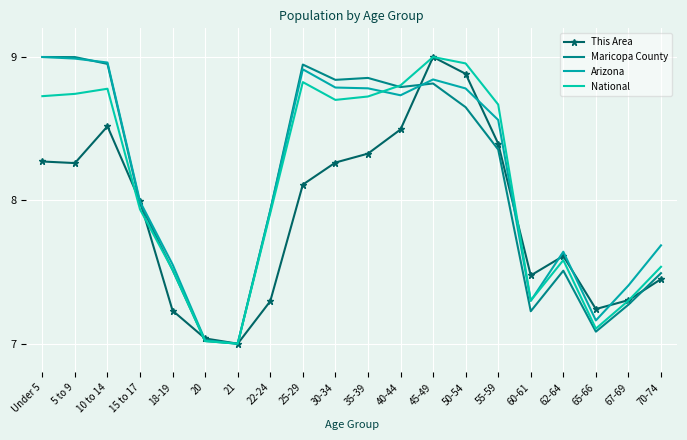

Reading left to right, list all the values displayed in this chart.

This Area: Under 5=8.3	5 to 9=8.3	10 to 14=8.5	15 to 17=8.0	18-19=7.2	20=7.0	21=7.0	22-24=7.3	25-29=8.1	30-34=8.3	35-39=8.3	40-44=8.5	45-49=9.0	50-54=8.9	55-59=8.4	60-61=7.5	62-64=7.6	65-66=7.2	67-69=7.3	70-74=7.5
Maricopa County: Under 5=9.0	5 to 9=9.0	10 to 14=9.0	15 to 17=8.0	18-19=7.5	20=7.0	21=7.0	22-24=7.9	25-29=8.9	30-34=8.8	35-39=8.9	40-44=8.8	45-49=8.8	50-54=8.6	55-59=8.4	60-61=7.2	62-64=7.5	65-66=7.1	67-69=7.3	70-74=7.5
Arizona: Under 5=9.0	5 to 9=9.0	10 to 14=9.0	15 to 17=8.0	18-19=7.6	20=7.0	21=7.0	22-24=7.9	25-29=8.9	30-34=8.8	35-39=8.8	40-44=8.7	45-49=8.8	50-54=8.8	55-59=8.6	60-61=7.3	62-64=7.6	65-66=7.2	67-69=7.4	70-74=7.7
National: Under 5=8.7	5 to 9=8.7	10 to 14=8.8	15 to 17=7.9	18-19=7.5	20=7.0	21=7.0	22-24=7.9	25-29=8.8	30-34=8.7	35-39=8.7	40-44=8.8	45-49=9.0	50-54=9.0	55-59=8.7	60-61=7.3	62-64=7.6	65-66=7.1	67-69=7.3	70-74=7.5